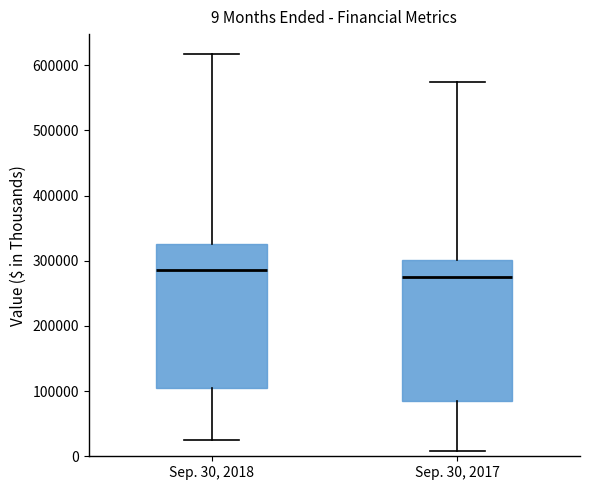

Which box's median line is the lowest?

Sep. 30, 2017